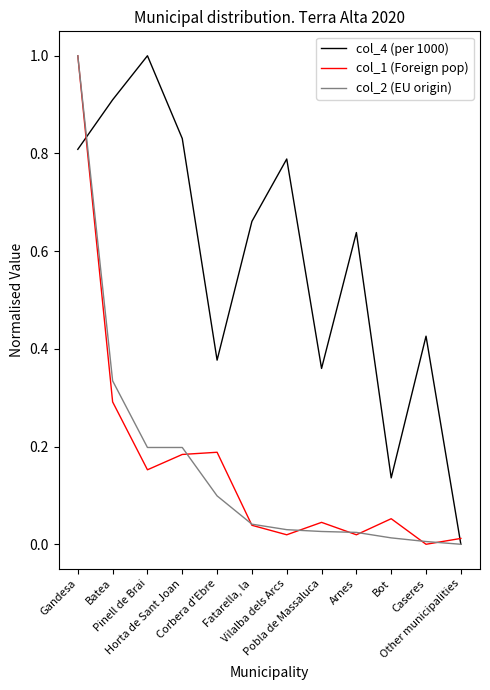

What are all the series names shown in the legend?

col_4 (per 1000), col_1 (Foreign pop), col_2 (EU origin)